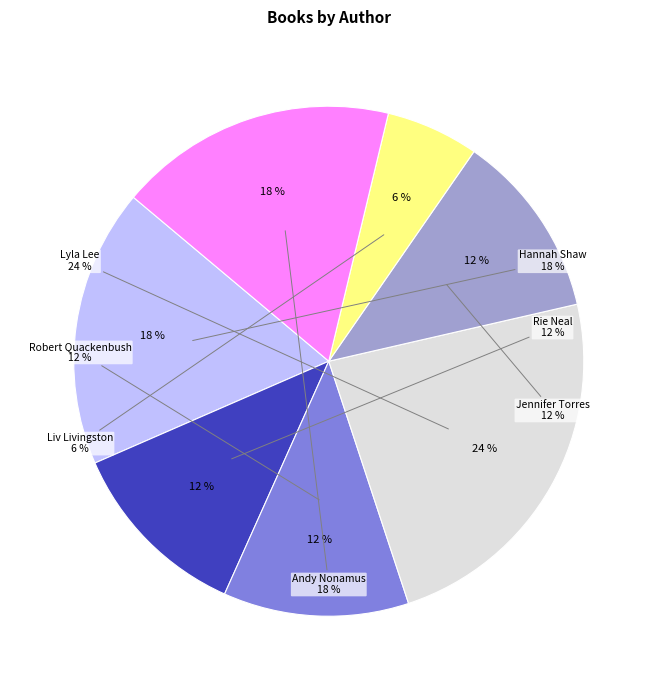

Rank the categories by value from lowest to highest.

Liv Livingston (202080731), Rie Neal (173500155), Robert Quackenbush (2141417716), Jennifer Torres (174368950), Hannah Shaw (155981990), Andy Nonamus (202033087), Lyla Lee (149014975)